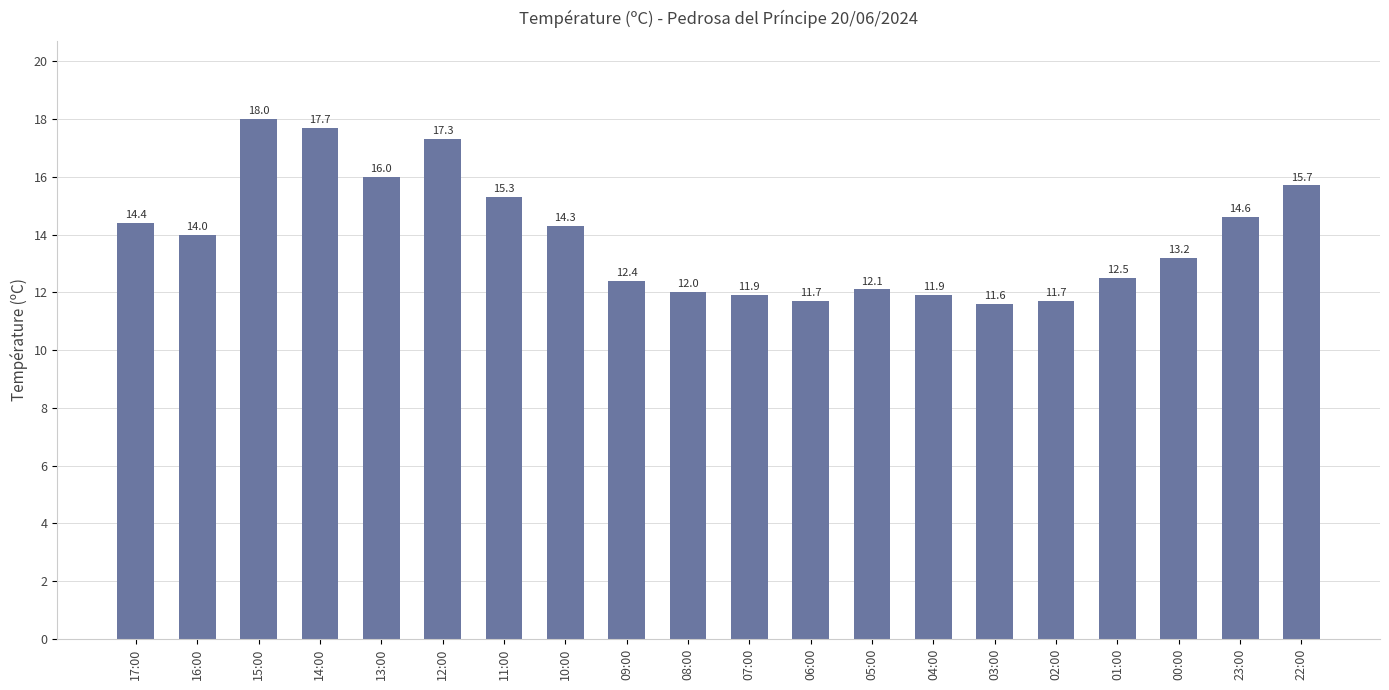

What position from the left is 05:00?

13